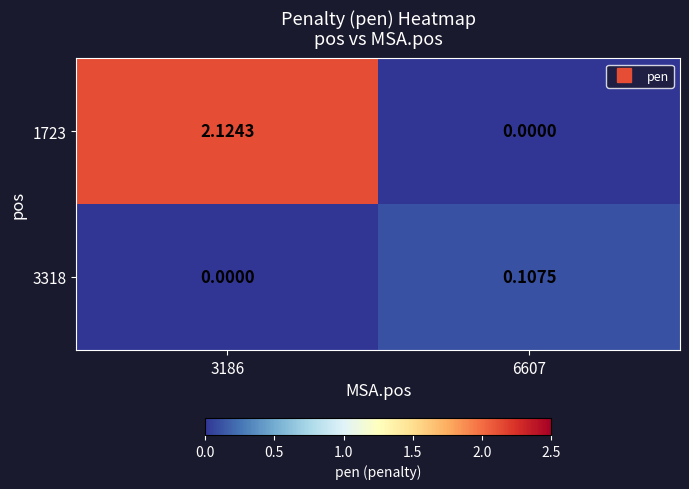

Count the number of categories in the chart.

2